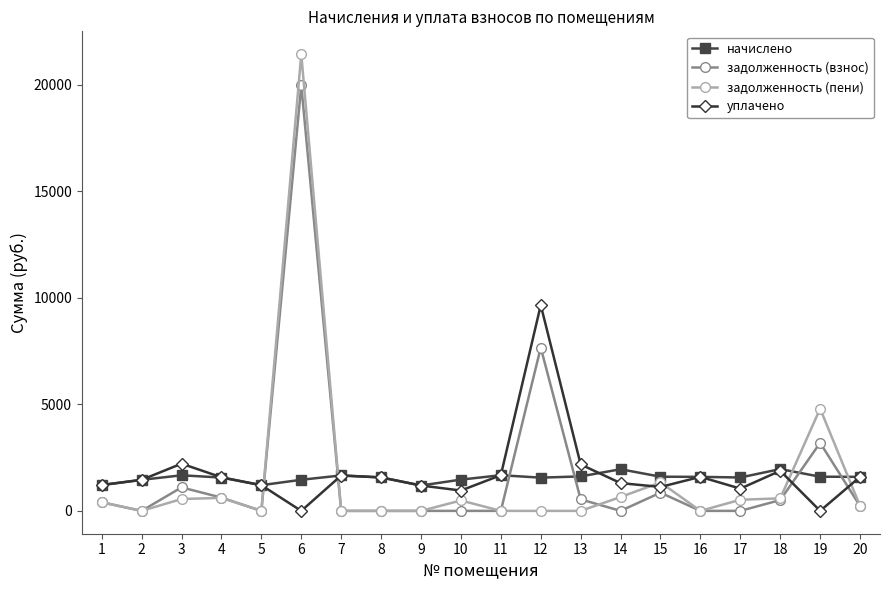

At which label does уплачено first exceed 1570?

3